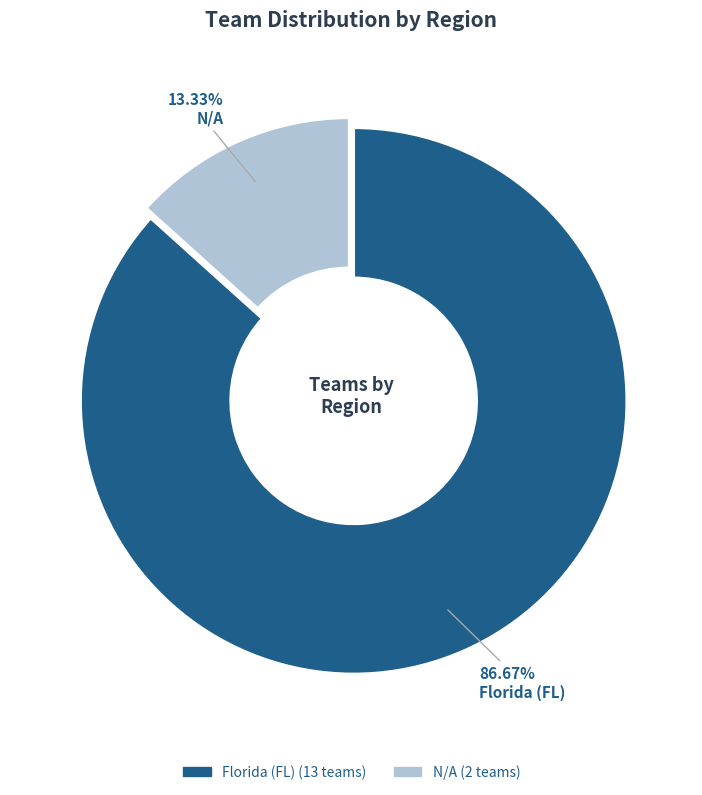

To the nearest percent, what percentage of the pie is N/A?

13%